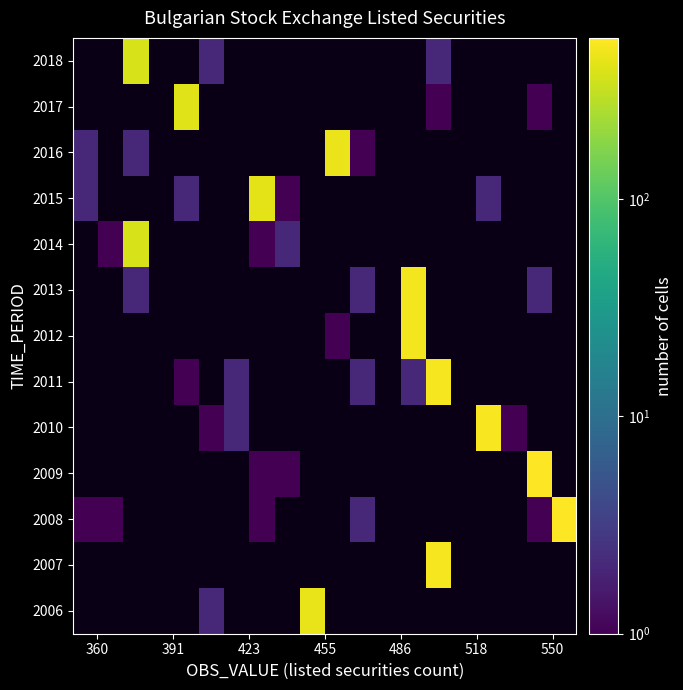

How many values in 2015 are above zero?

5